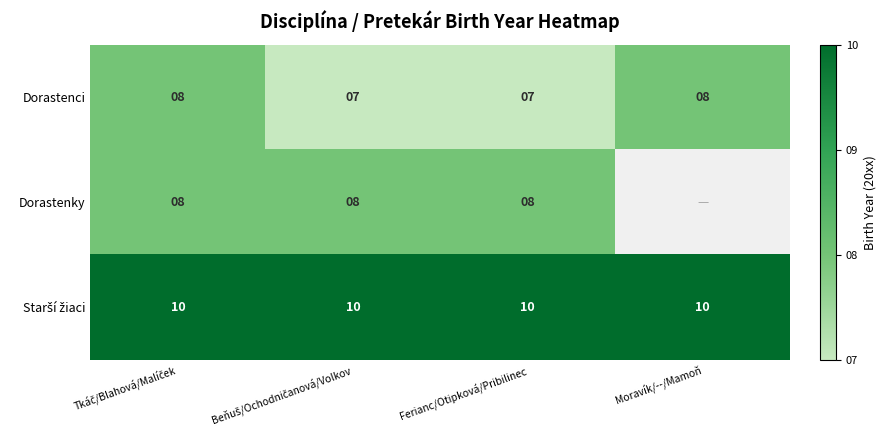

What is the spread (max minus min) of values at Ferianc/Otipková/Pribilinec?

3